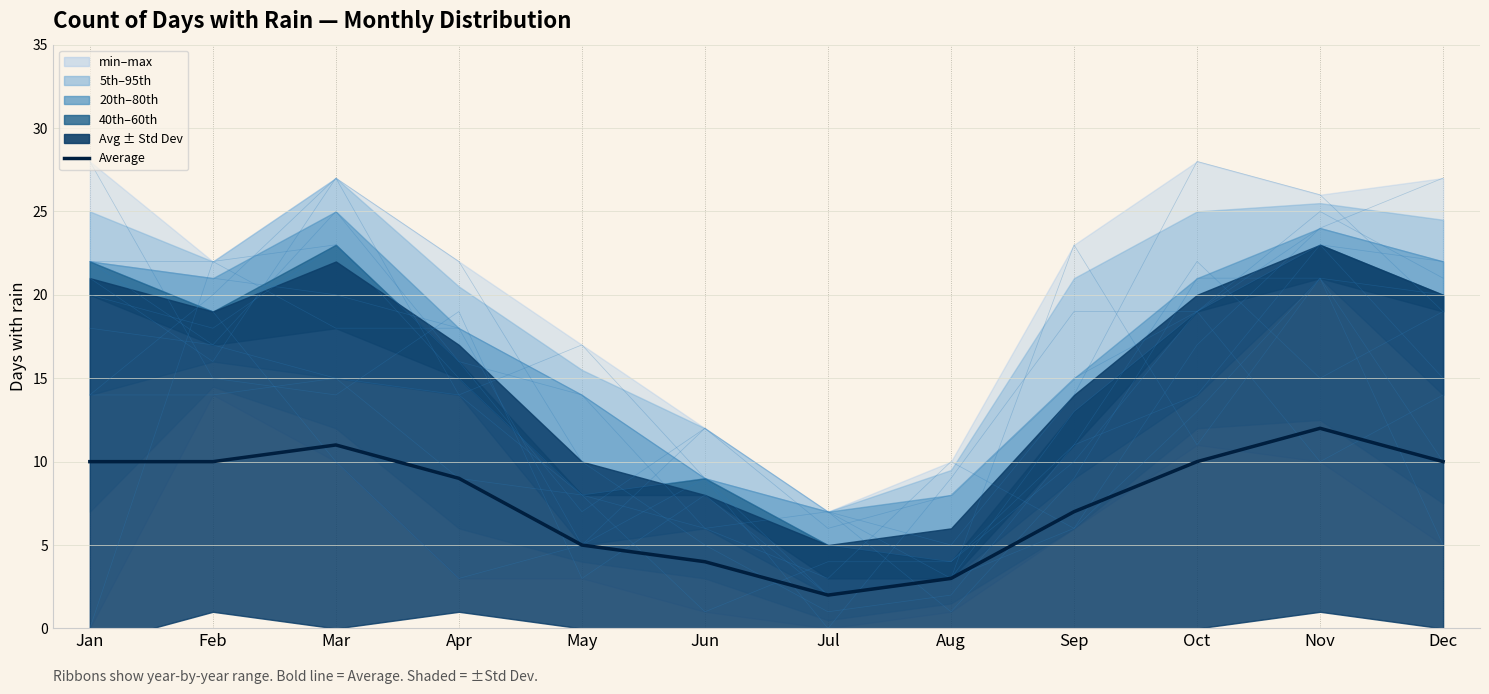

What is the greatest value displayed?

12